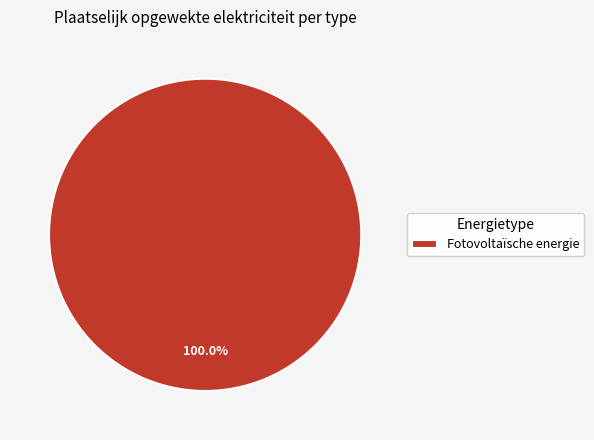

Rank the categories by value from lowest to highest.

Fotovoltaïsche energie